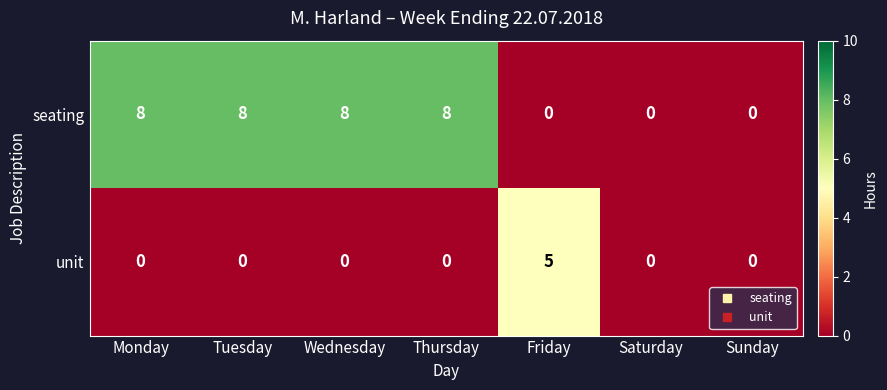

Rank the series by their average value, from lowest to highest.

unit, seating